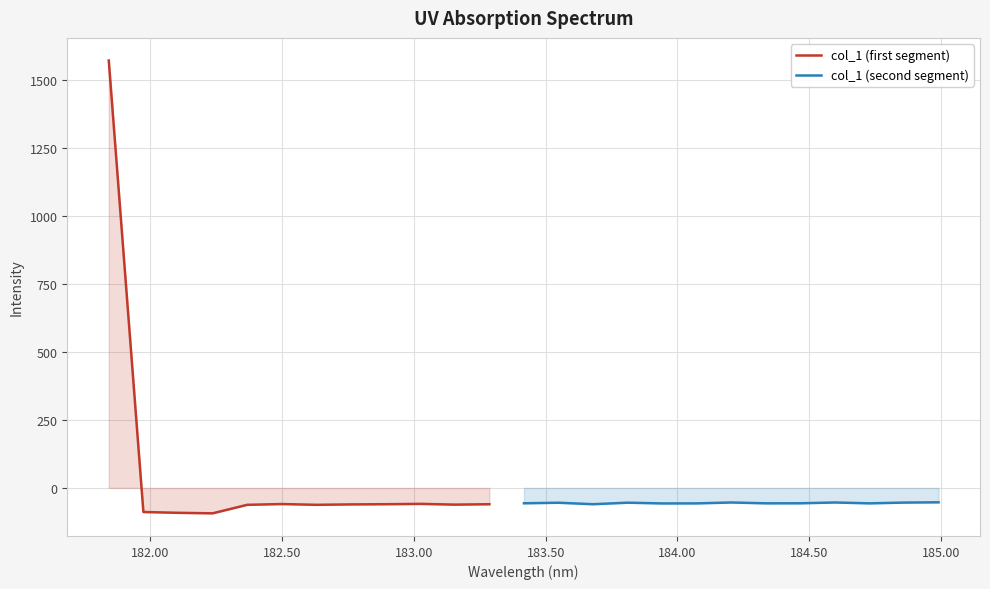

At which category does the data reach its first local valley?

182.2359681898